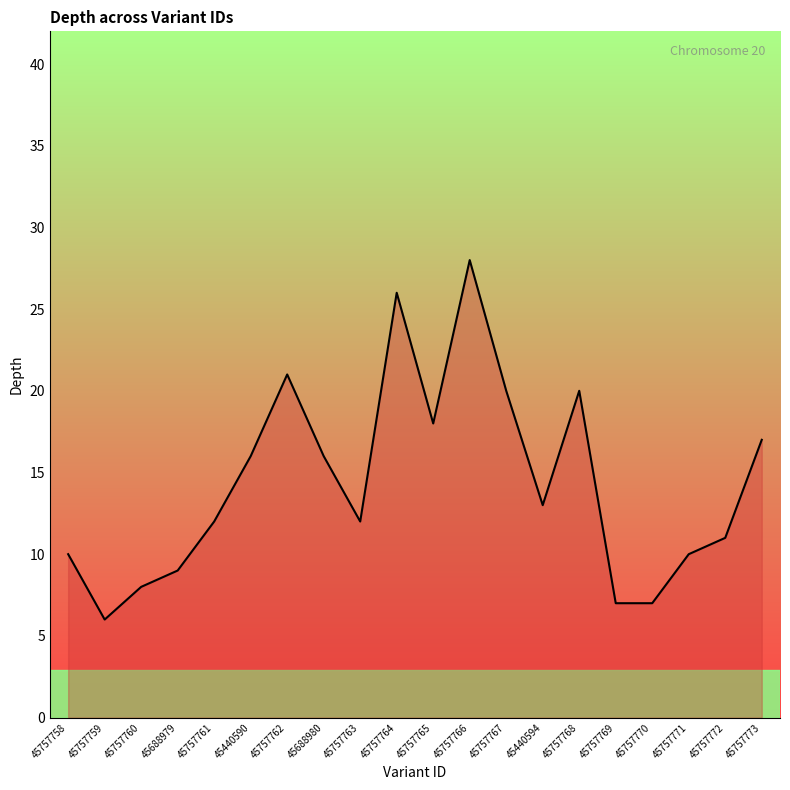

What is the average value?

14